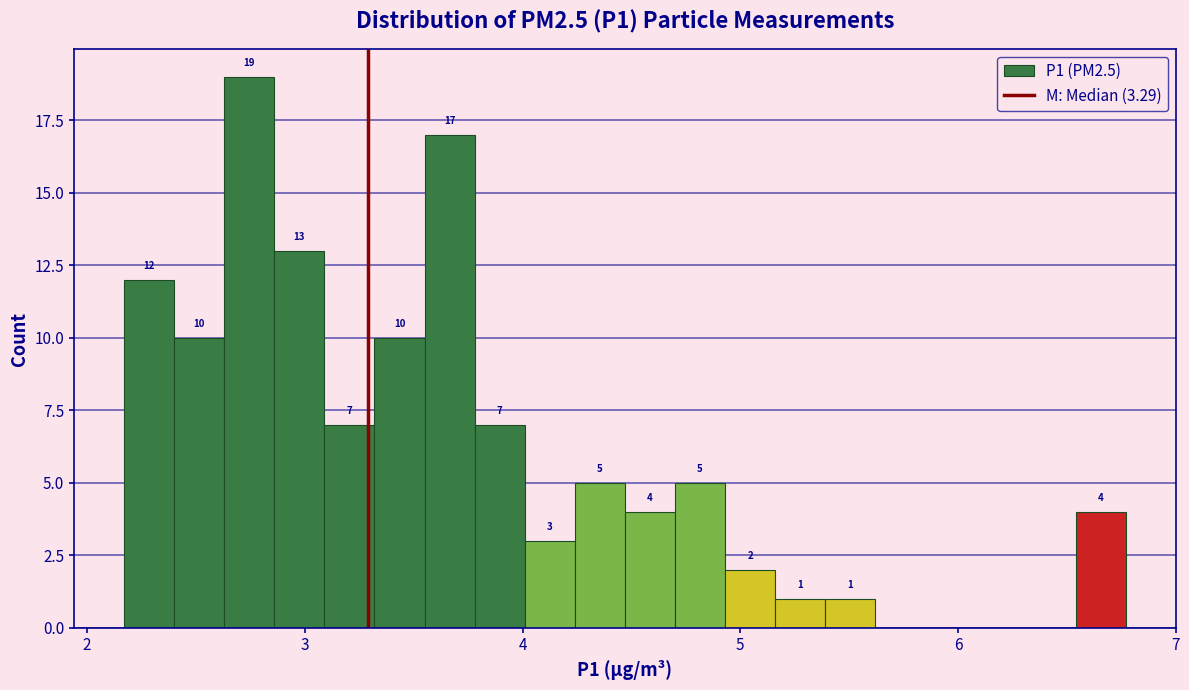

Read against the x-axis, roughly where is the centre of the tallest bar?

2.7